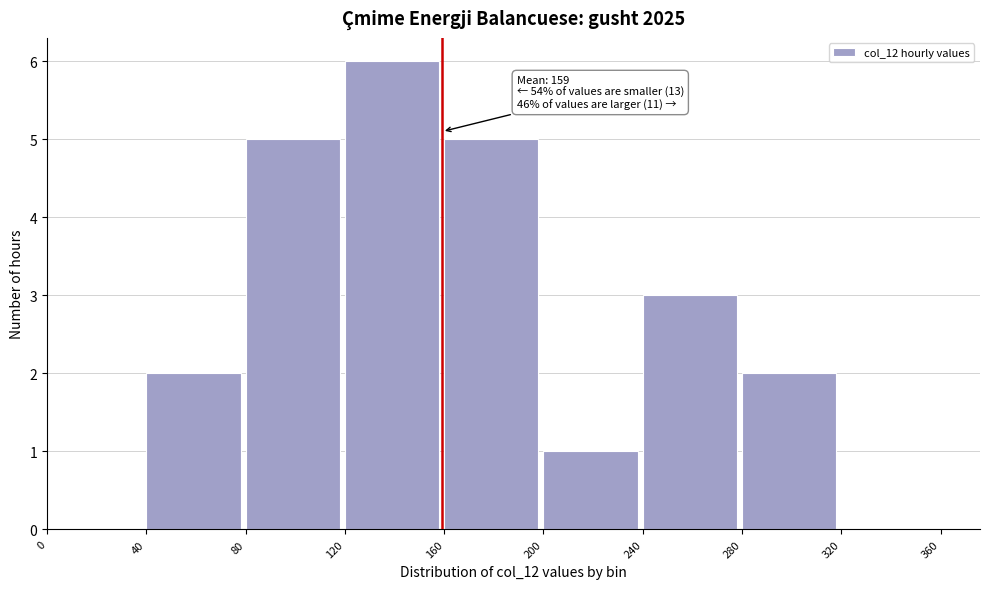

Which range on the x-axis has the tallest bar?

120 to 160